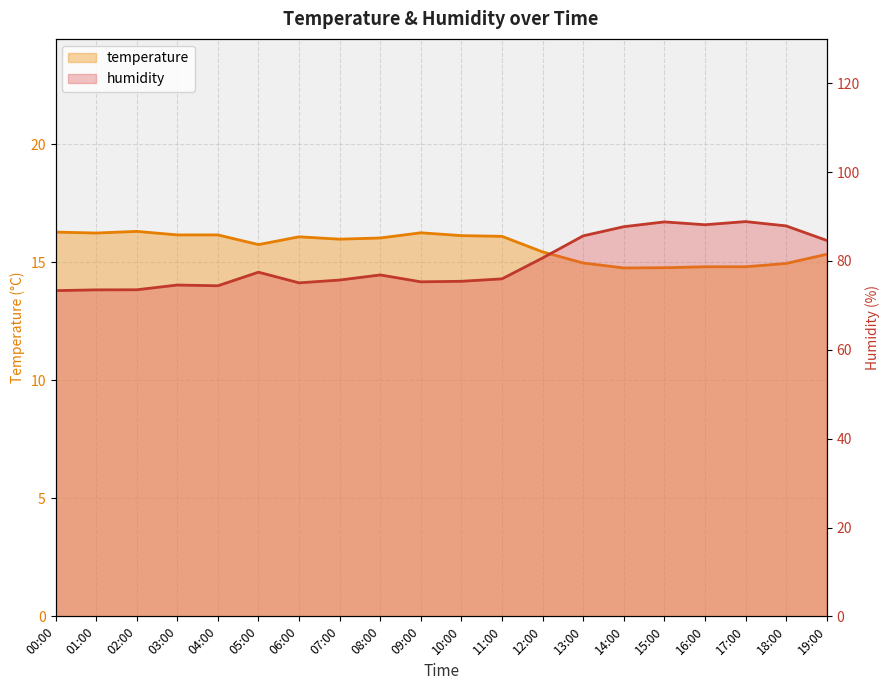

What is the difference between the second highest and second lowest values in the temperature series?

1.5